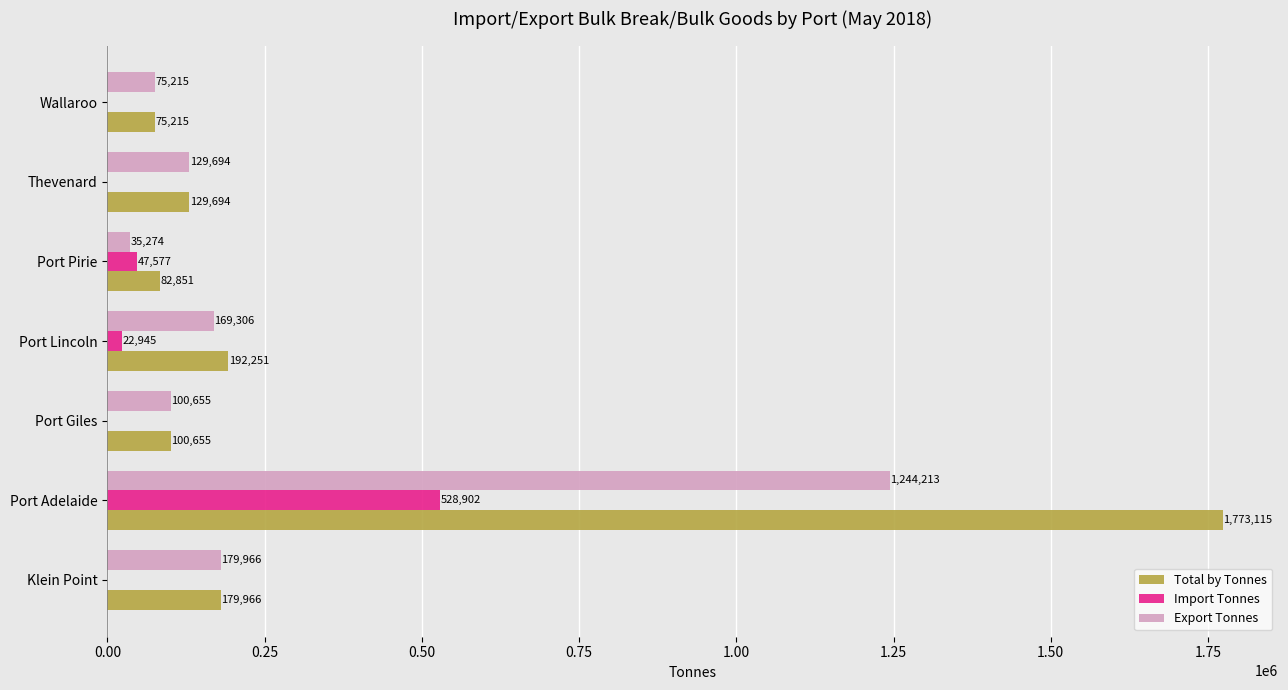

Between Port Adelaide and Port Pirie, which series saw the biggest shift?

Total by Tonnes